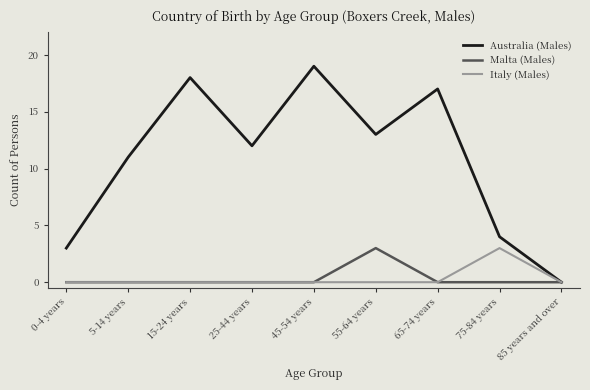

Reading left to right, transcribe all the data shown in this chart.

Australia (Males): 3	11	18	12	19	13	17	4	0
Malta (Males): 0	0	0	0	0	3	0	0	0
Italy (Males): 0	0	0	0	0	0	0	3	0